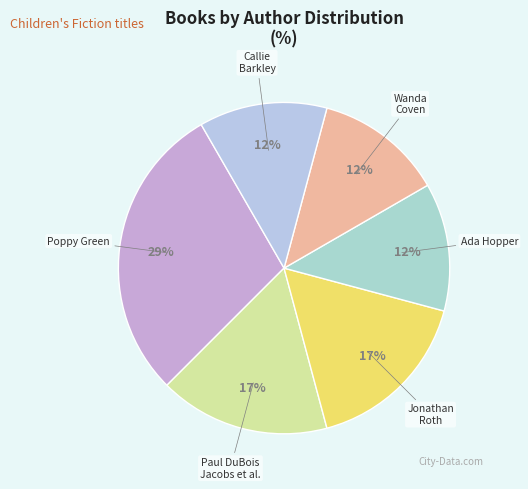

Is there a majority slice in this chart?

No